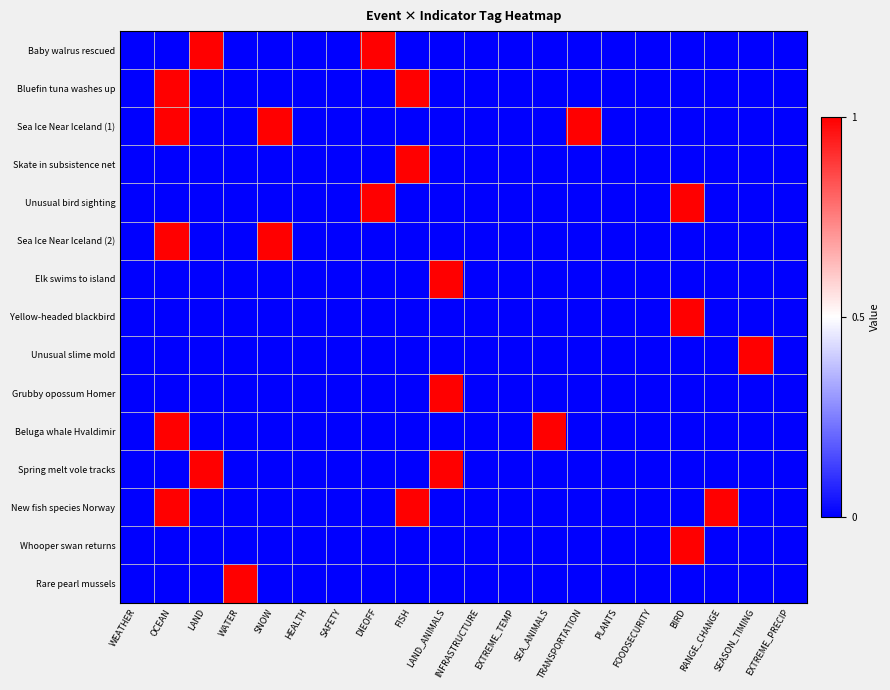

Reading left to right, list all the values displayed in this chart.

Baby walrus rescued: WEATHER=0	OCEAN=0	LAND=1	WATER=0	SNOW=0	HEALTH=0	SAFETY=0	DIEOFF=1	FISH=0	LAND_ANIMALS=0	INFRASTRUCTURE=0	EXTREME_TEMP=0	SEA_ANIMALS=0	TRANSPORTATION=0	PLANTS=0	FOODSECURITY=0	BIRD=0	RANGE_CHANGE=0	SEASON_TIMING=0	EXTREME_PRECIP=0
Bluefin tuna washes up: WEATHER=0	OCEAN=1	LAND=0	WATER=0	SNOW=0	HEALTH=0	SAFETY=0	DIEOFF=0	FISH=1	LAND_ANIMALS=0	INFRASTRUCTURE=0	EXTREME_TEMP=0	SEA_ANIMALS=0	TRANSPORTATION=0	PLANTS=0	FOODSECURITY=0	BIRD=0	RANGE_CHANGE=0	SEASON_TIMING=0	EXTREME_PRECIP=0
Sea Ice Near Iceland (1): WEATHER=0	OCEAN=1	LAND=0	WATER=0	SNOW=1	HEALTH=0	SAFETY=0	DIEOFF=0	FISH=0	LAND_ANIMALS=0	INFRASTRUCTURE=0	EXTREME_TEMP=0	SEA_ANIMALS=0	TRANSPORTATION=1	PLANTS=0	FOODSECURITY=0	BIRD=0	RANGE_CHANGE=0	SEASON_TIMING=0	EXTREME_PRECIP=0
Skate in subsistence net: WEATHER=0	OCEAN=0	LAND=0	WATER=0	SNOW=0	HEALTH=0	SAFETY=0	DIEOFF=0	FISH=1	LAND_ANIMALS=0	INFRASTRUCTURE=0	EXTREME_TEMP=0	SEA_ANIMALS=0	TRANSPORTATION=0	PLANTS=0	FOODSECURITY=0	BIRD=0	RANGE_CHANGE=0	SEASON_TIMING=0	EXTREME_PRECIP=0
Unusual bird sighting: WEATHER=0	OCEAN=0	LAND=0	WATER=0	SNOW=0	HEALTH=0	SAFETY=0	DIEOFF=1	FISH=0	LAND_ANIMALS=0	INFRASTRUCTURE=0	EXTREME_TEMP=0	SEA_ANIMALS=0	TRANSPORTATION=0	PLANTS=0	FOODSECURITY=0	BIRD=1	RANGE_CHANGE=0	SEASON_TIMING=0	EXTREME_PRECIP=0
Sea Ice Near Iceland (2): WEATHER=0	OCEAN=1	LAND=0	WATER=0	SNOW=1	HEALTH=0	SAFETY=0	DIEOFF=0	FISH=0	LAND_ANIMALS=0	INFRASTRUCTURE=0	EXTREME_TEMP=0	SEA_ANIMALS=0	TRANSPORTATION=0	PLANTS=0	FOODSECURITY=0	BIRD=0	RANGE_CHANGE=0	SEASON_TIMING=0	EXTREME_PRECIP=0
Elk swims to island: WEATHER=0	OCEAN=0	LAND=0	WATER=0	SNOW=0	HEALTH=0	SAFETY=0	DIEOFF=0	FISH=0	LAND_ANIMALS=1	INFRASTRUCTURE=0	EXTREME_TEMP=0	SEA_ANIMALS=0	TRANSPORTATION=0	PLANTS=0	FOODSECURITY=0	BIRD=0	RANGE_CHANGE=0	SEASON_TIMING=0	EXTREME_PRECIP=0
Yellow-headed blackbird: WEATHER=0	OCEAN=0	LAND=0	WATER=0	SNOW=0	HEALTH=0	SAFETY=0	DIEOFF=0	FISH=0	LAND_ANIMALS=0	INFRASTRUCTURE=0	EXTREME_TEMP=0	SEA_ANIMALS=0	TRANSPORTATION=0	PLANTS=0	FOODSECURITY=0	BIRD=1	RANGE_CHANGE=0	SEASON_TIMING=0	EXTREME_PRECIP=0
Unusual slime mold: WEATHER=0	OCEAN=0	LAND=0	WATER=0	SNOW=0	HEALTH=0	SAFETY=0	DIEOFF=0	FISH=0	LAND_ANIMALS=0	INFRASTRUCTURE=0	EXTREME_TEMP=0	SEA_ANIMALS=0	TRANSPORTATION=0	PLANTS=0	FOODSECURITY=0	BIRD=0	RANGE_CHANGE=0	SEASON_TIMING=1	EXTREME_PRECIP=0
Grubby opossum Homer: WEATHER=0	OCEAN=0	LAND=0	WATER=0	SNOW=0	HEALTH=0	SAFETY=0	DIEOFF=0	FISH=0	LAND_ANIMALS=1	INFRASTRUCTURE=0	EXTREME_TEMP=0	SEA_ANIMALS=0	TRANSPORTATION=0	PLANTS=0	FOODSECURITY=0	BIRD=0	RANGE_CHANGE=0	SEASON_TIMING=0	EXTREME_PRECIP=0
Beluga whale Hvaldimir: WEATHER=0	OCEAN=1	LAND=0	WATER=0	SNOW=0	HEALTH=0	SAFETY=0	DIEOFF=0	FISH=0	LAND_ANIMALS=0	INFRASTRUCTURE=0	EXTREME_TEMP=0	SEA_ANIMALS=1	TRANSPORTATION=0	PLANTS=0	FOODSECURITY=0	BIRD=0	RANGE_CHANGE=0	SEASON_TIMING=0	EXTREME_PRECIP=0
Spring melt vole tracks: WEATHER=0	OCEAN=0	LAND=1	WATER=0	SNOW=0	HEALTH=0	SAFETY=0	DIEOFF=0	FISH=0	LAND_ANIMALS=1	INFRASTRUCTURE=0	EXTREME_TEMP=0	SEA_ANIMALS=0	TRANSPORTATION=0	PLANTS=0	FOODSECURITY=0	BIRD=0	RANGE_CHANGE=0	SEASON_TIMING=0	EXTREME_PRECIP=0
New fish species Norway: WEATHER=0	OCEAN=1	LAND=0	WATER=0	SNOW=0	HEALTH=0	SAFETY=0	DIEOFF=0	FISH=1	LAND_ANIMALS=0	INFRASTRUCTURE=0	EXTREME_TEMP=0	SEA_ANIMALS=0	TRANSPORTATION=0	PLANTS=0	FOODSECURITY=0	BIRD=0	RANGE_CHANGE=1	SEASON_TIMING=0	EXTREME_PRECIP=0
Whooper swan returns: WEATHER=0	OCEAN=0	LAND=0	WATER=0	SNOW=0	HEALTH=0	SAFETY=0	DIEOFF=0	FISH=0	LAND_ANIMALS=0	INFRASTRUCTURE=0	EXTREME_TEMP=0	SEA_ANIMALS=0	TRANSPORTATION=0	PLANTS=0	FOODSECURITY=0	BIRD=1	RANGE_CHANGE=0	SEASON_TIMING=0	EXTREME_PRECIP=0
Rare pearl mussels: WEATHER=0	OCEAN=0	LAND=0	WATER=1	SNOW=0	HEALTH=0	SAFETY=0	DIEOFF=0	FISH=0	LAND_ANIMALS=0	INFRASTRUCTURE=0	EXTREME_TEMP=0	SEA_ANIMALS=0	TRANSPORTATION=0	PLANTS=0	FOODSECURITY=0	BIRD=0	RANGE_CHANGE=0	SEASON_TIMING=0	EXTREME_PRECIP=0